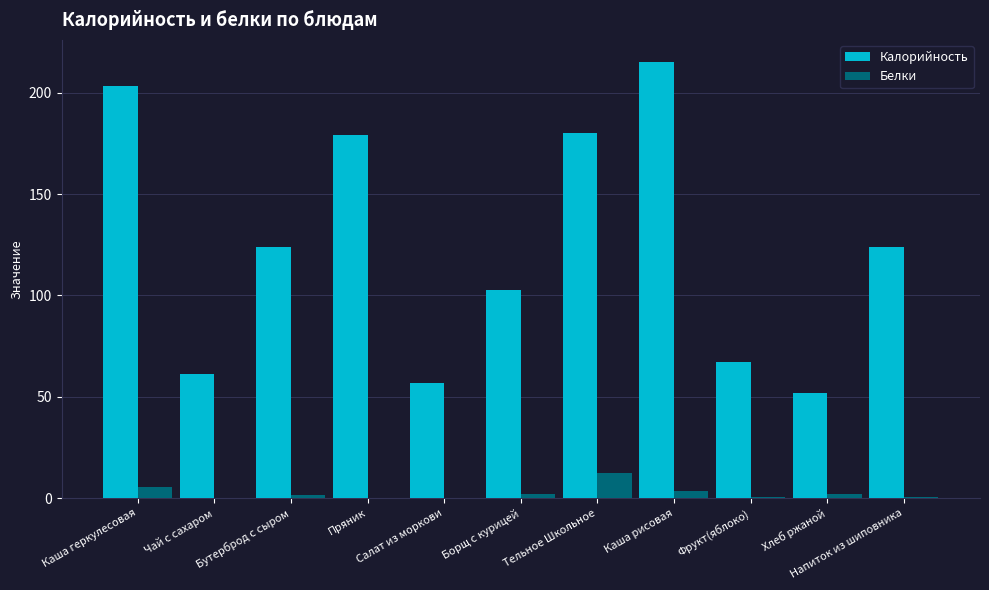

Where does the Калорийность series first go above 123?

Каша геркулесовая